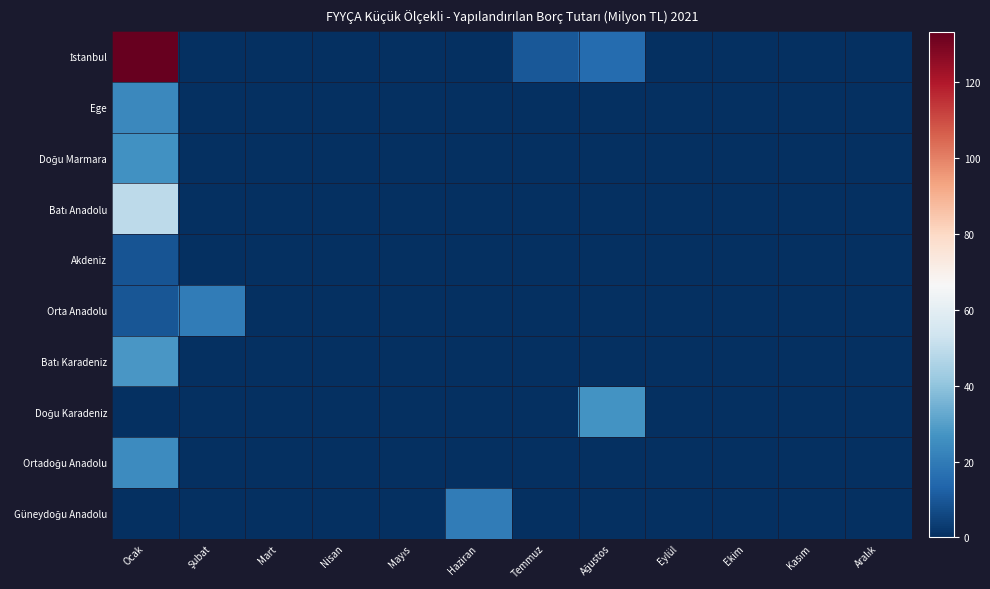

Count the number of data series in this chart.

10